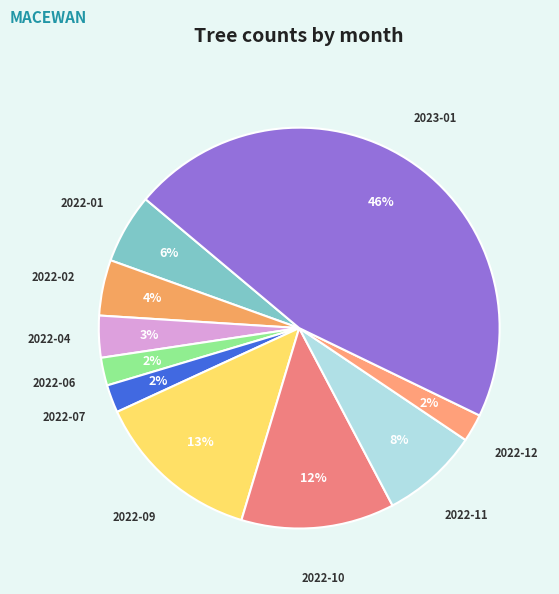

Is it true that 2022-11 is 8% of the pie?

True